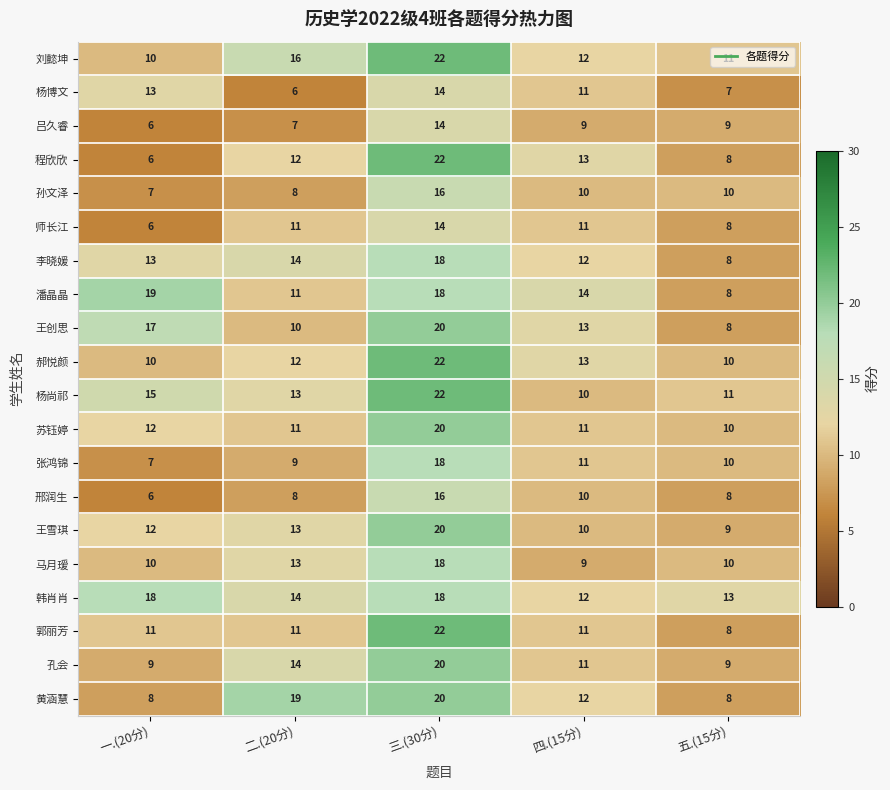

What is the difference between the maximum and minimum values in the 吕久睿 series?

8